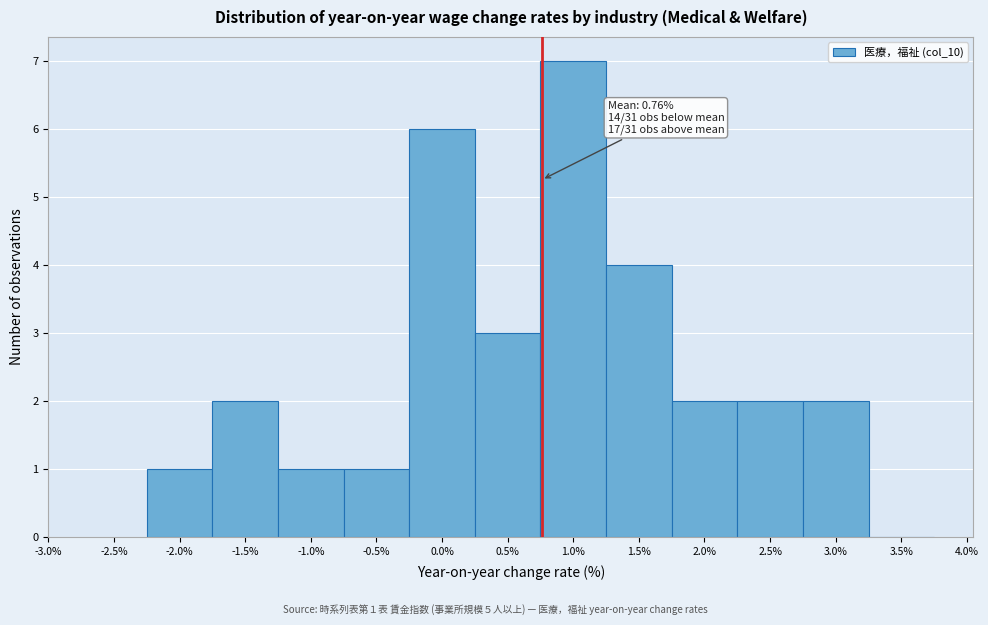

Over which range of the x-axis is the bar tallest?

0.75 to 1.25